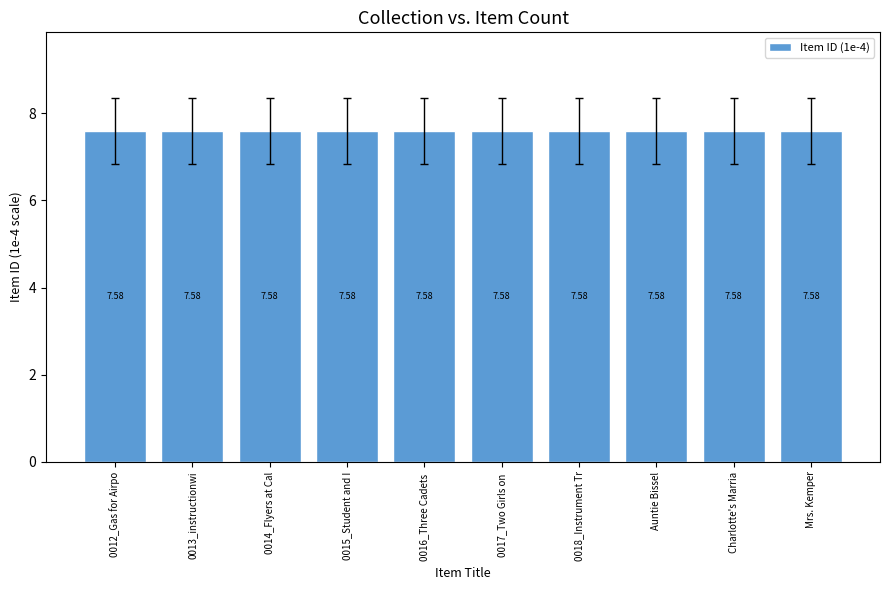

What position from the right is 0016_Three Cadets ?

6